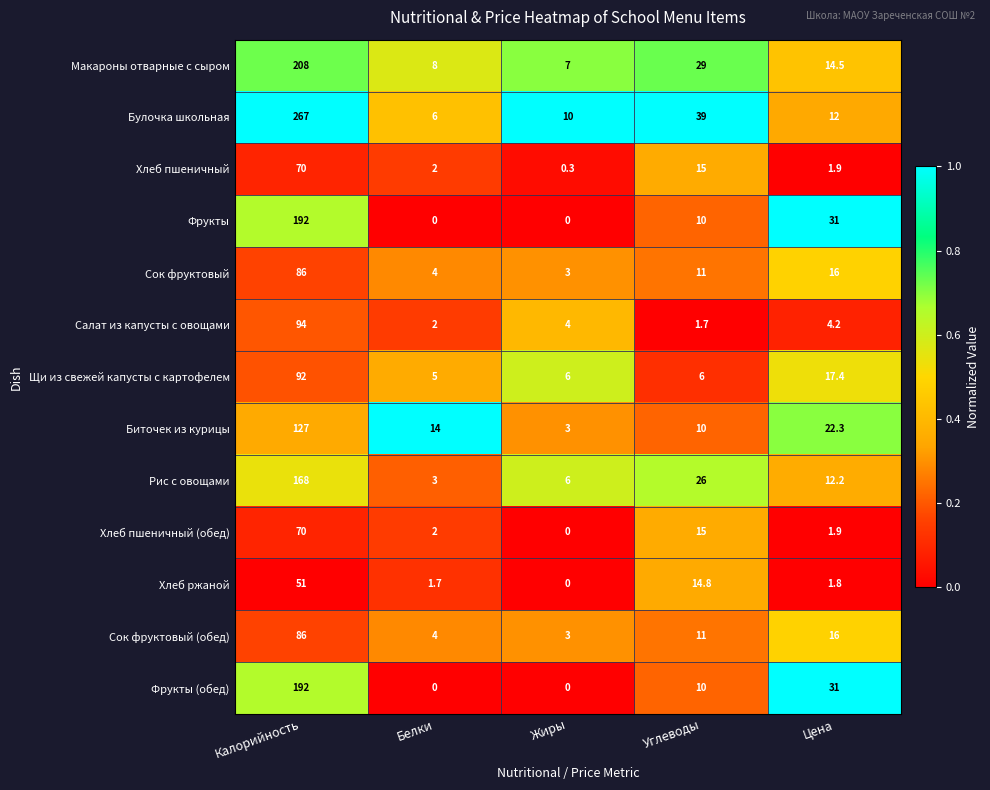

What is the maximum value shown in the chart?

267.0